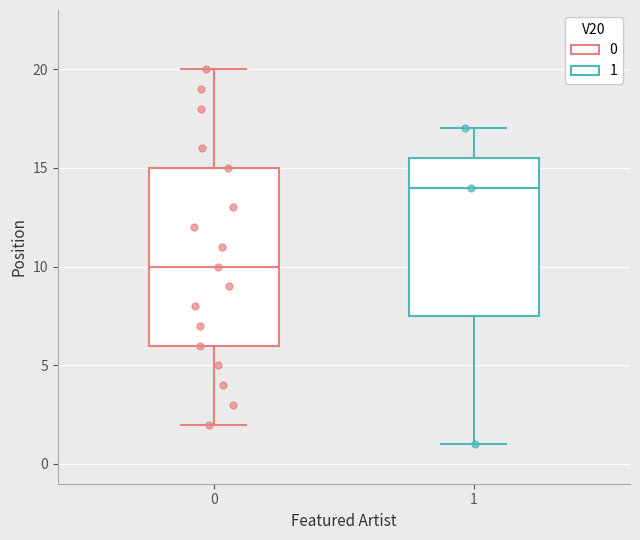

Comparing the boxes themselves (not the whiskers), which one is the tallest?

0